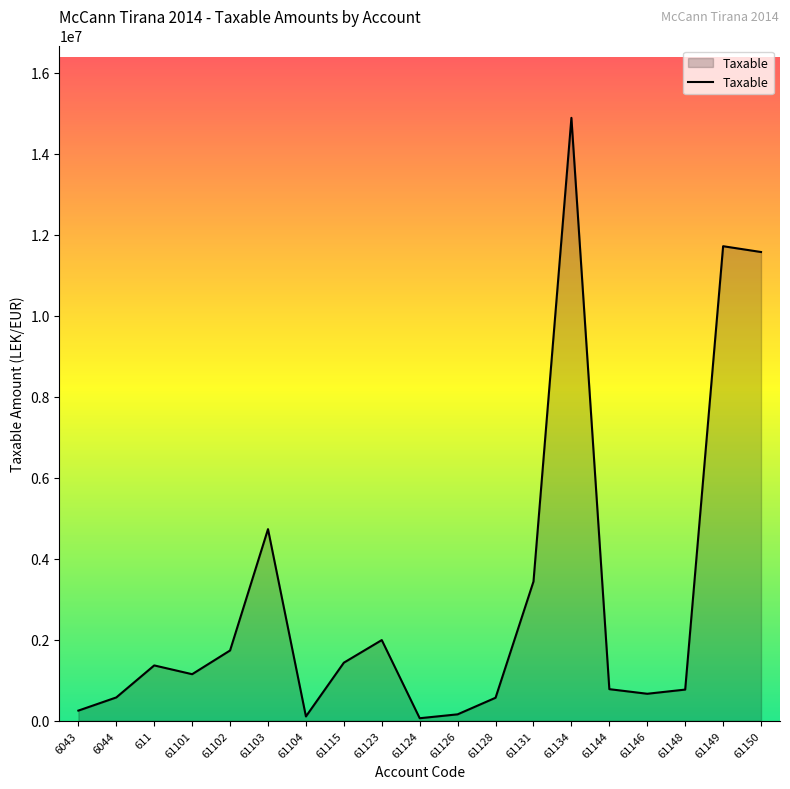

What is the change in value from 61103 to 61148?

-3962066.0